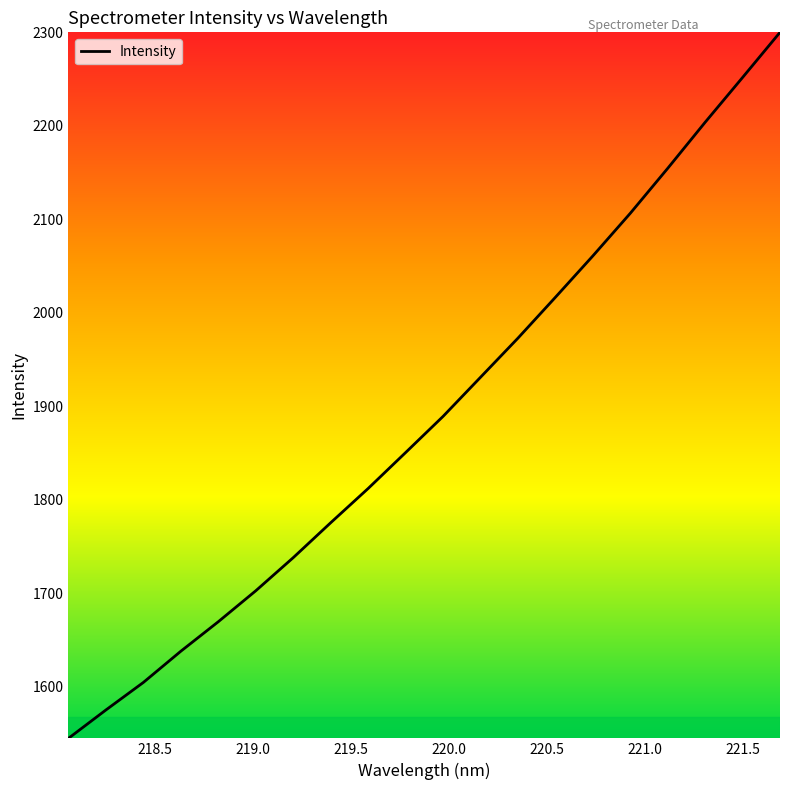

What is the sum of all values?

37798.6